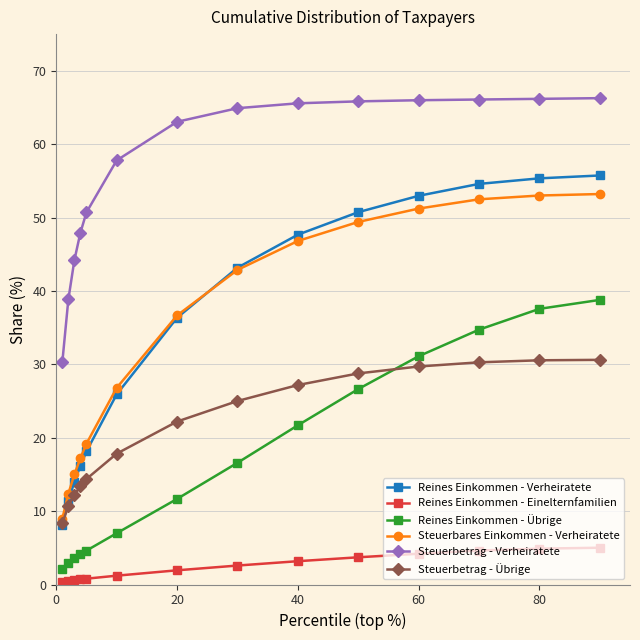

True or false: Steuerbares Einkommen - Verheiratete and Reines Einkommen - Einelternfamilien cross at least once.

False